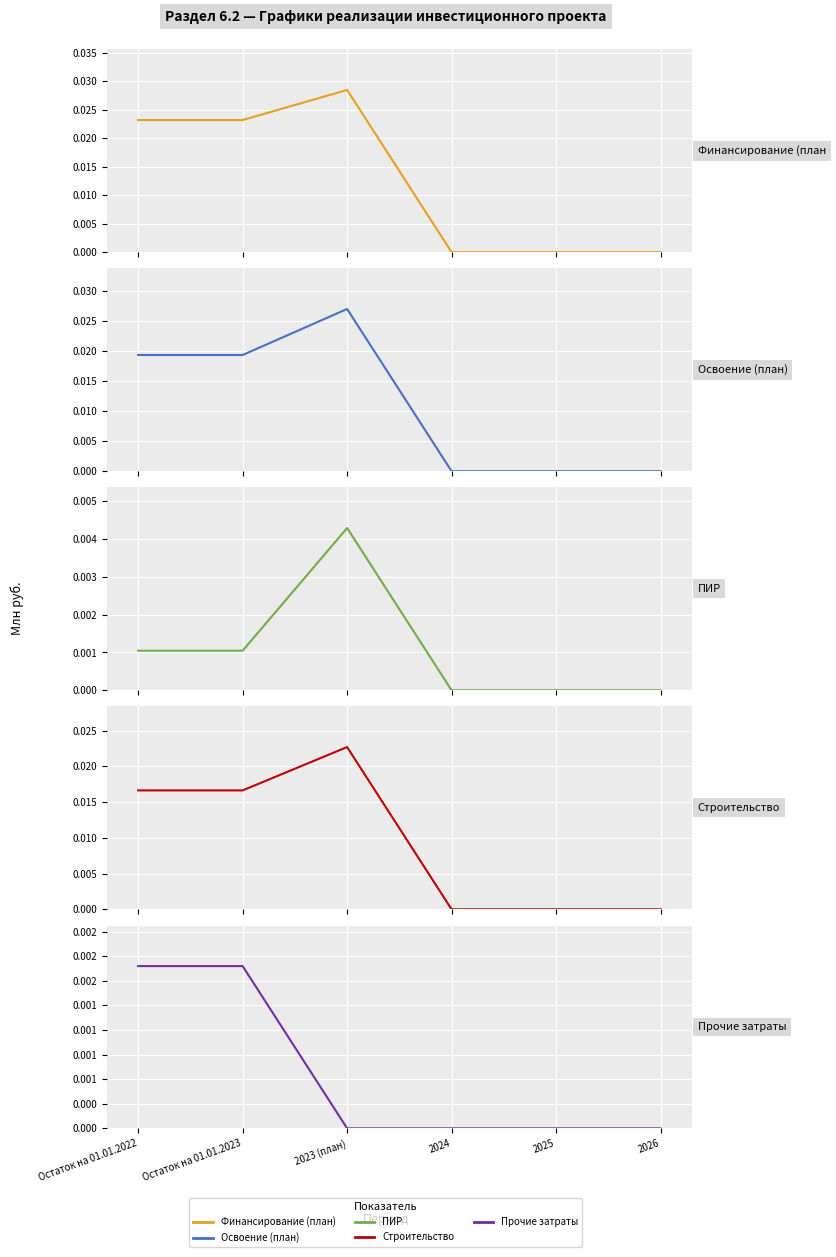

Which has a higher value, 2026 or 2023 (план)?

2023 (план)